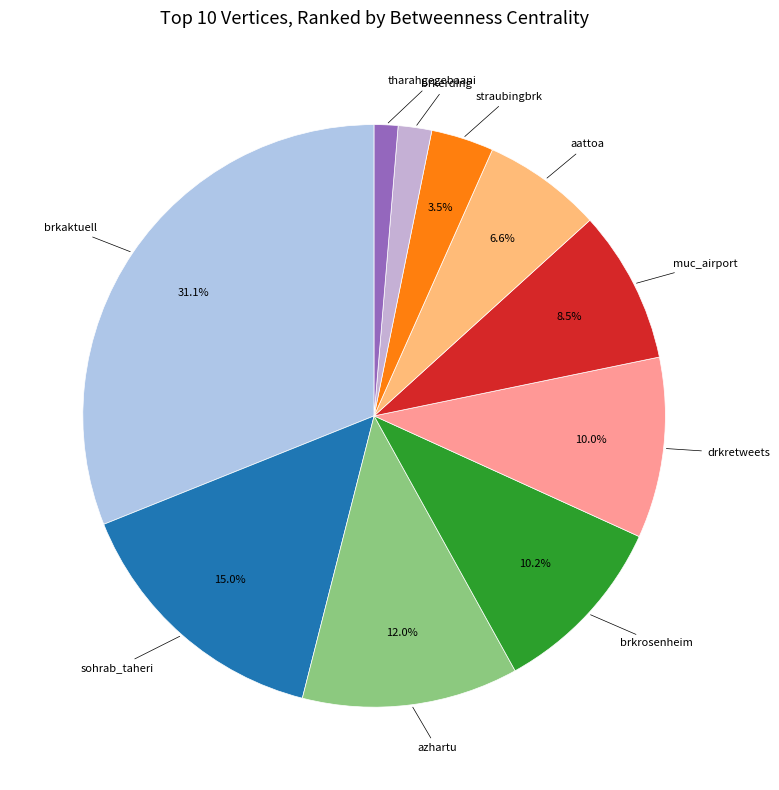

Which category has the biggest portion of the pie?

brkaktuell